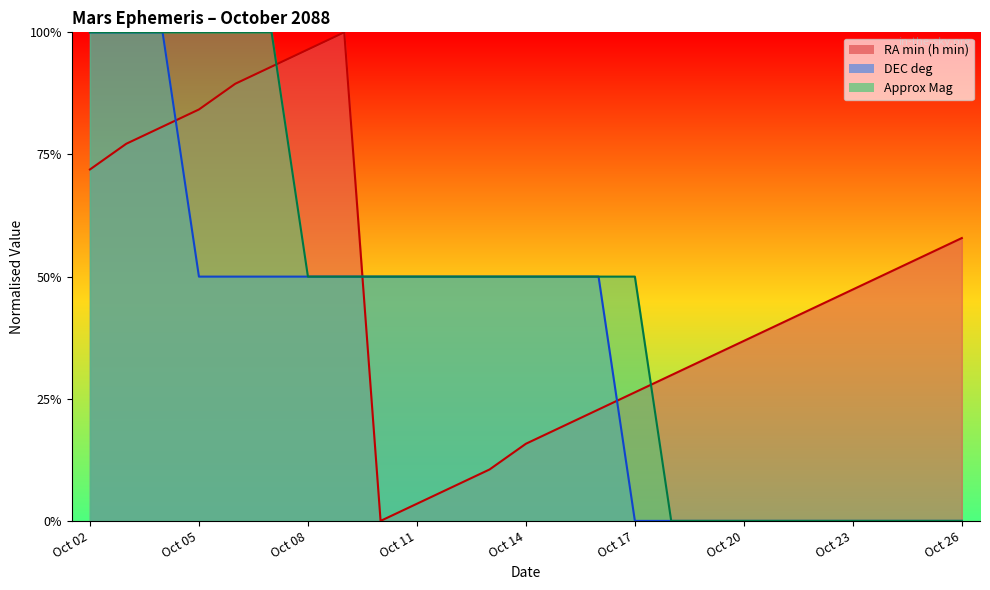

Which category has the highest value across all series?

Oct 09